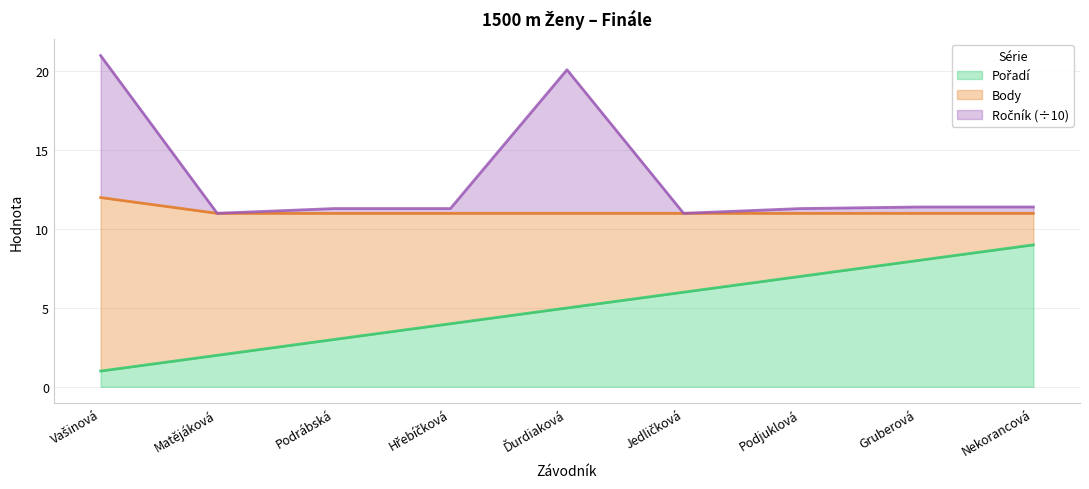

At which category does the chart reach its peak across all series?

Vašinová